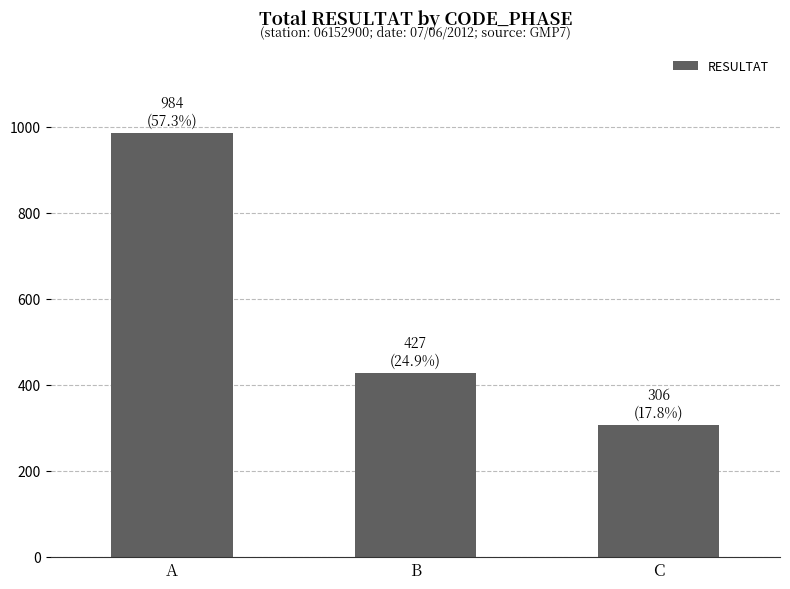

At which label is the value closest to 645?

B